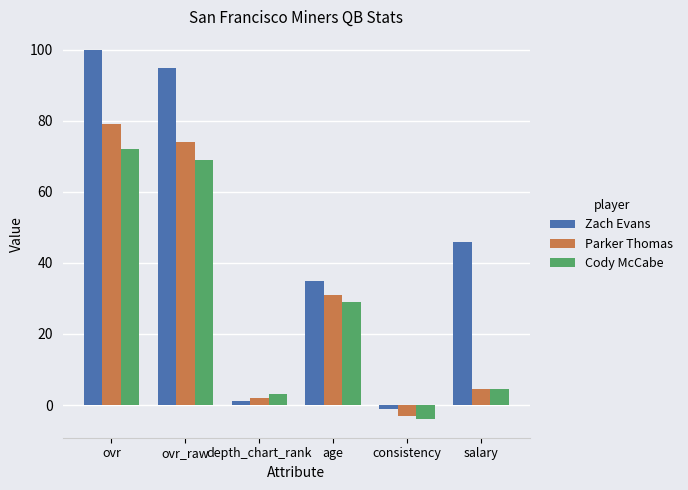

Which label corresponds to the largest value in the chart?

ovr